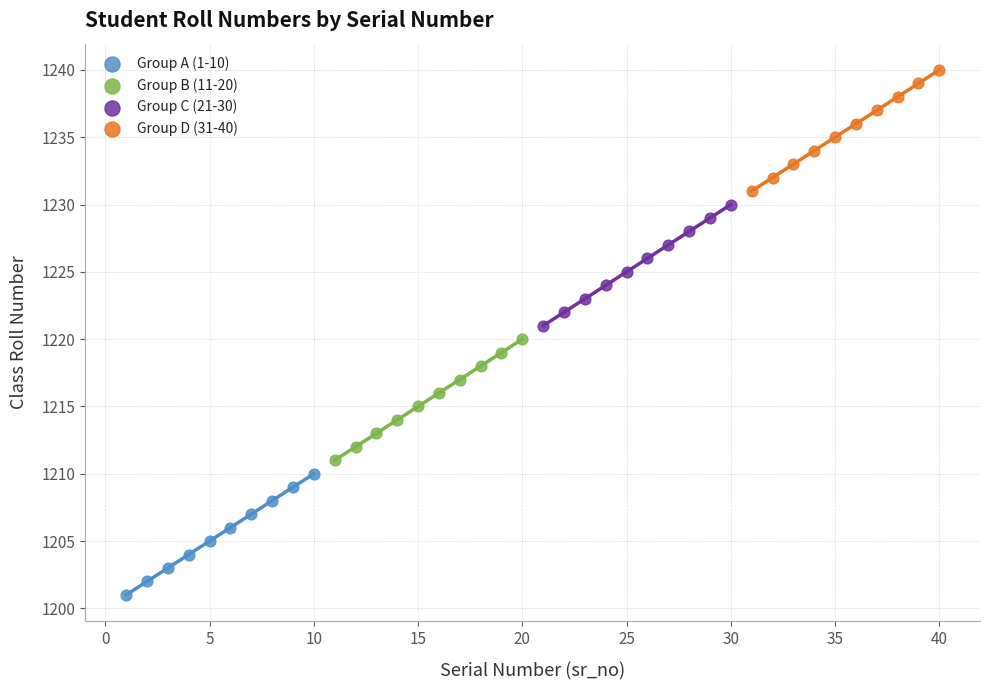

Which series reaches the maximum Y coordinate?

Group D (31-40)